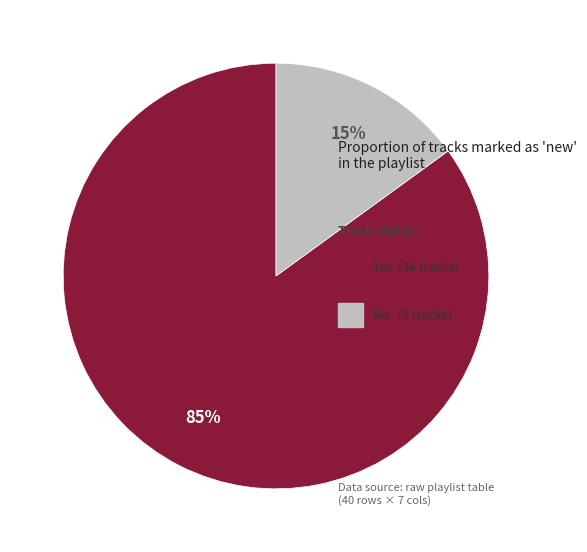

Does any single category account for the majority?

Yes